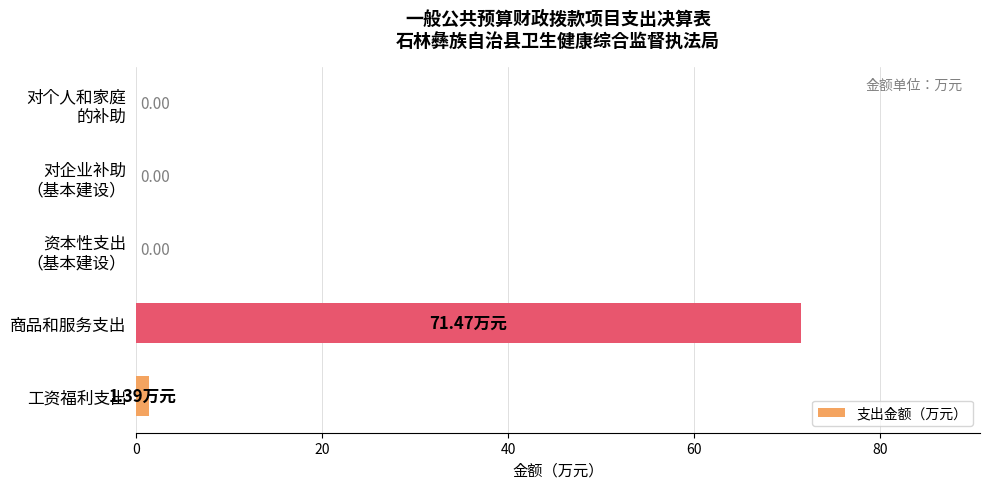

Which category has the highest value across all series?

商品和服务支出